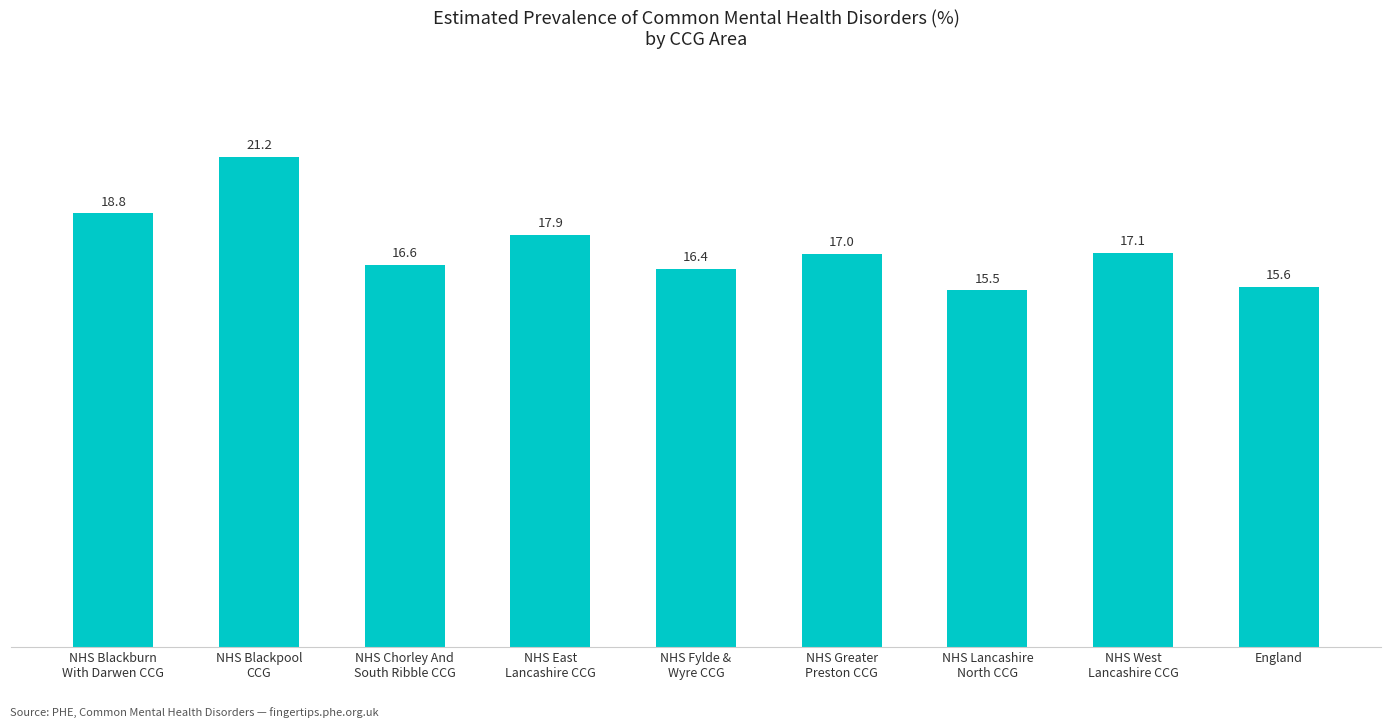

Is it true that the value at NHS Blackburn
With Darwen CCG is 25.9?

False